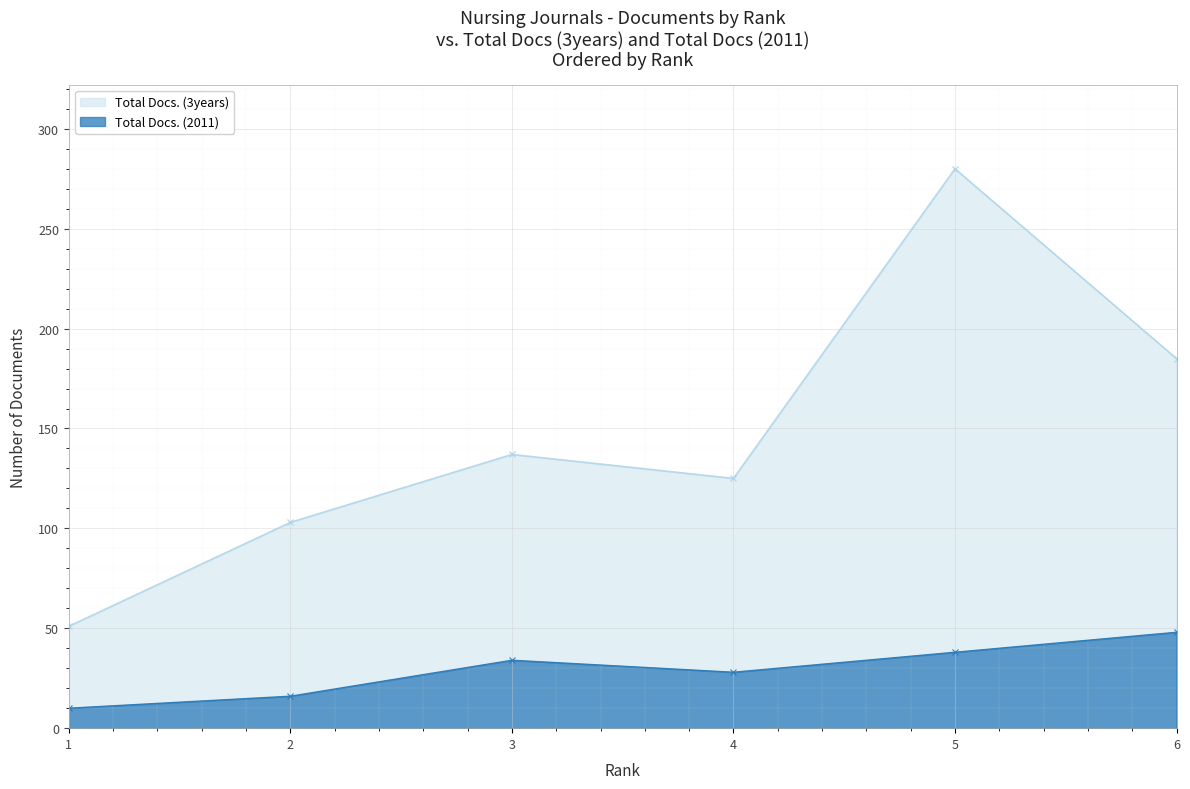

Reading right to left, list all the values displayed in this chart.

Total Docs. (2011): 48	38	28	34	16	10
Total Docs. (3years): 185	280	125	137	103	51